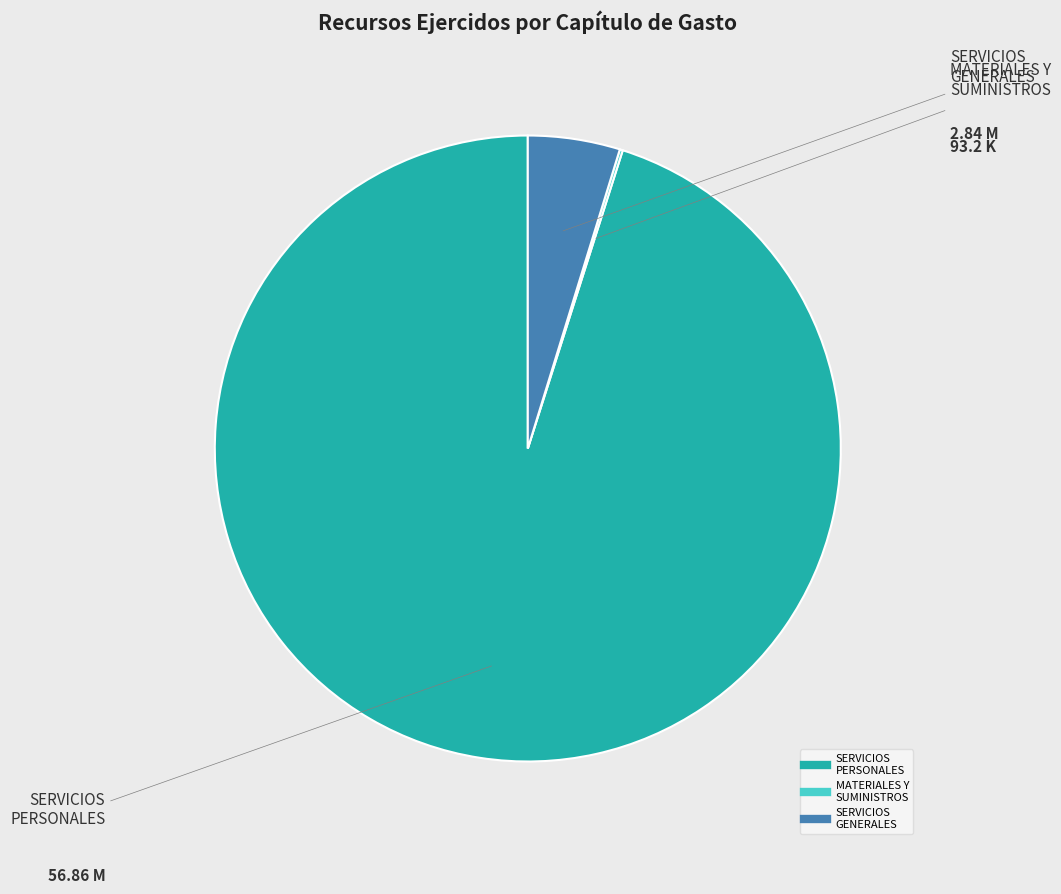

Is there any slice that represents more than half of the pie?

Yes